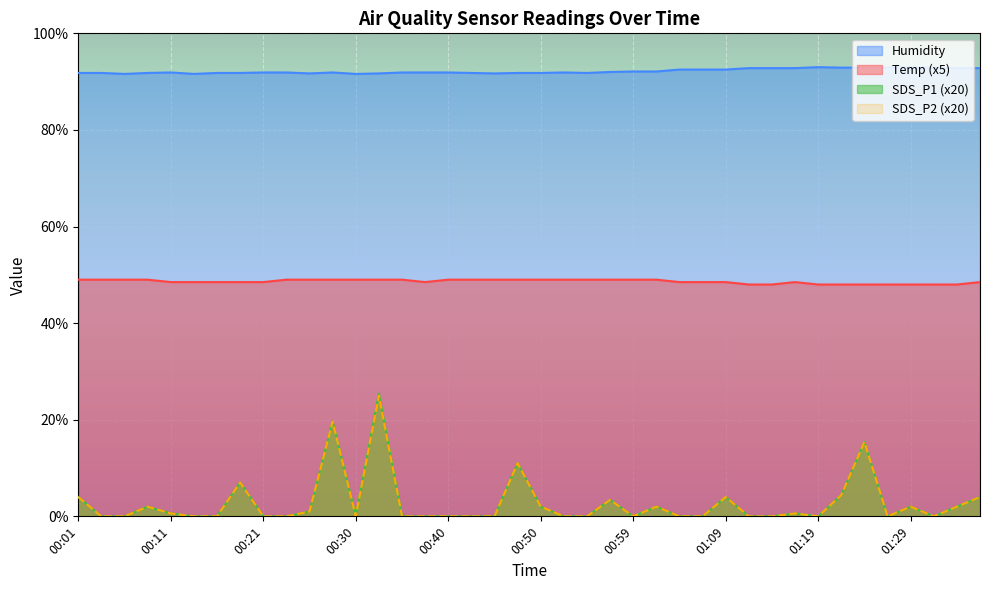

What is the maximum value shown in the chart?

93.0